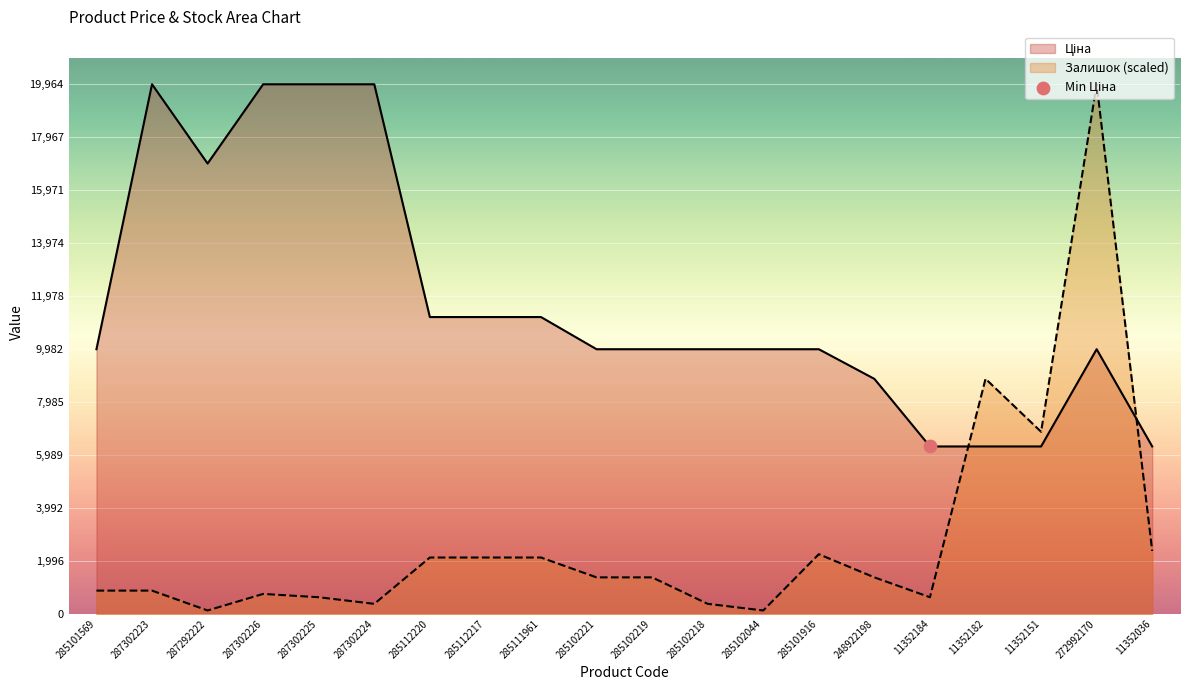

Which series has the widest spread of Y values?

Залишок